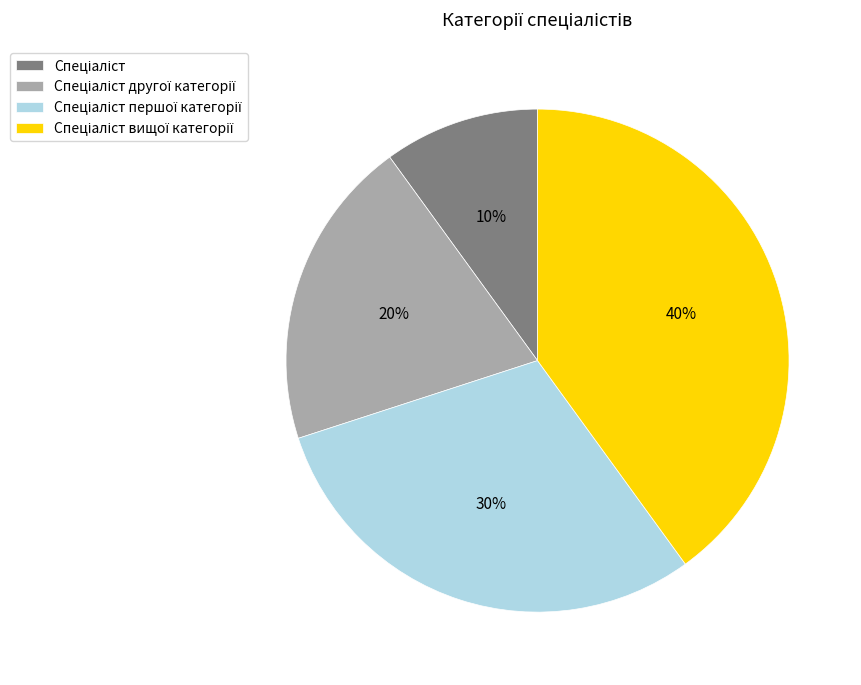

How many slices are in this pie chart?

4